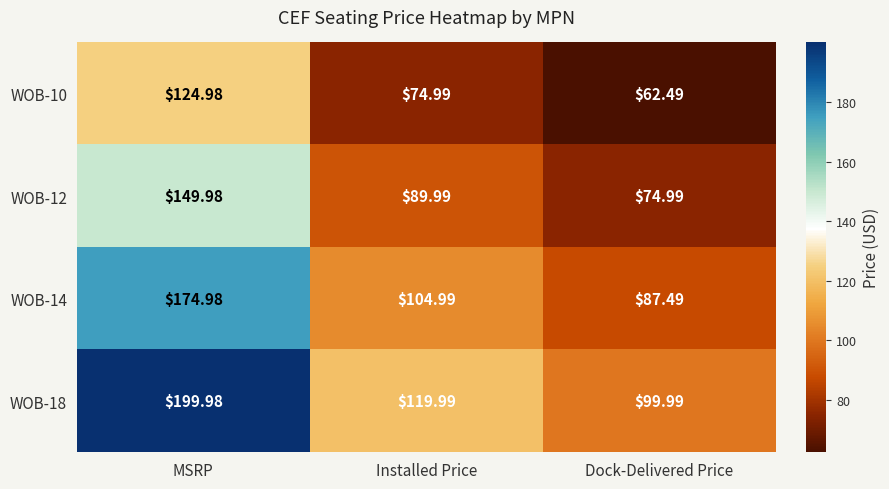

At which label does WOB-14 reach its peak?

MSRP